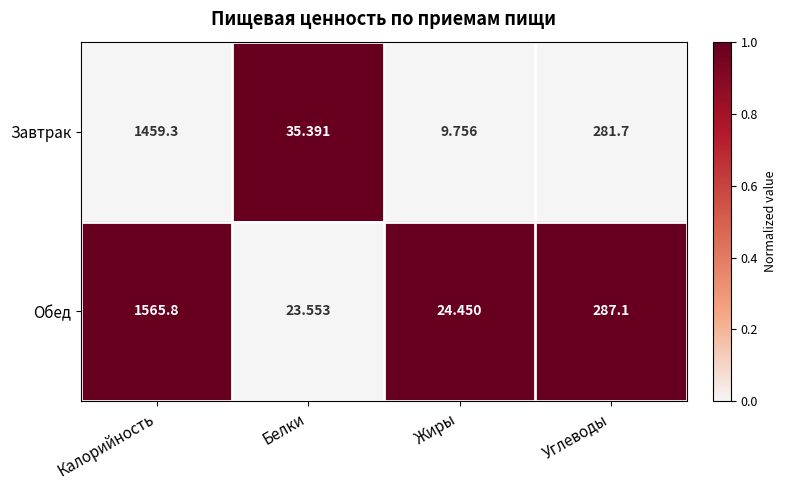

At which category does the chart reach its peak across all series?

Калорийность